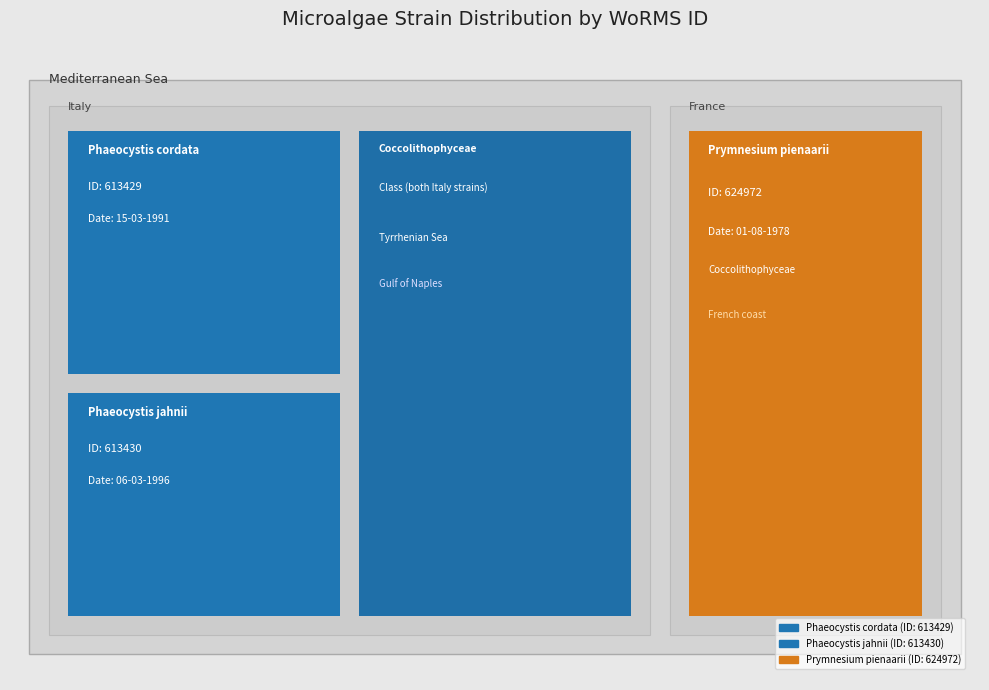

Reading right to left, list all the values displayed in this chart.

624972	613430	613429